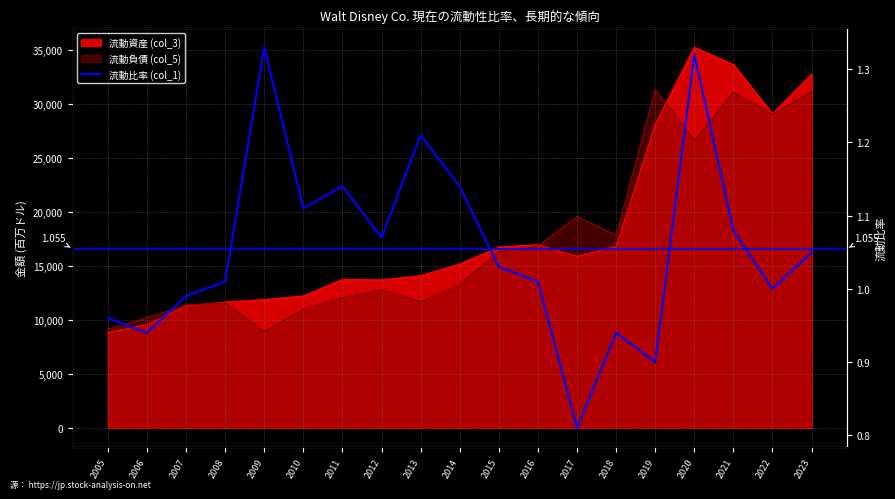

True or false: the data shows 0.3 at 2023.

False